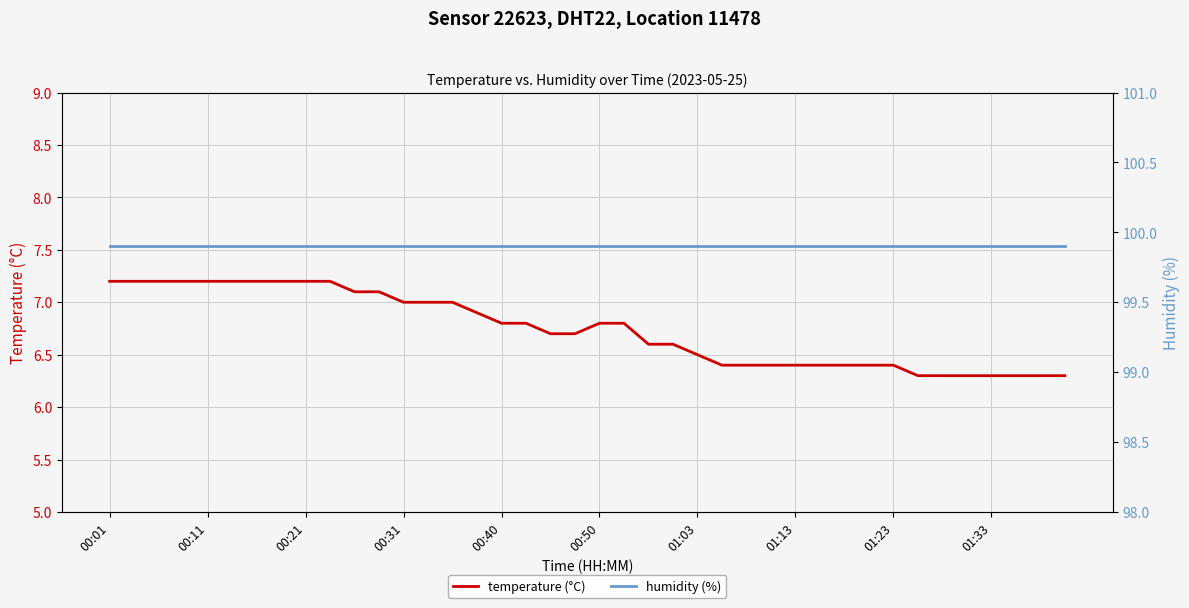

Reading right to left, extract all data points from this chart.

temperature (°C): 6.3	6.3	6.3	6.3	6.3	6.3	6.3	6.4	6.4	6.4	6.4	6.4	6.4	6.4	6.4	6.5	6.6	6.6	6.8	6.8	6.7	6.7	6.8	6.8	6.9	7.0	7.0	7.0	7.1	7.1	7.2	7.2	7.2	7.2	7.2	7.2	7.2	7.2	7.2	7.2
humidity (%): 99.9	99.9	99.9	99.9	99.9	99.9	99.9	99.9	99.9	99.9	99.9	99.9	99.9	99.9	99.9	99.9	99.9	99.9	99.9	99.9	99.9	99.9	99.9	99.9	99.9	99.9	99.9	99.9	99.9	99.9	99.9	99.9	99.9	99.9	99.9	99.9	99.9	99.9	99.9	99.9